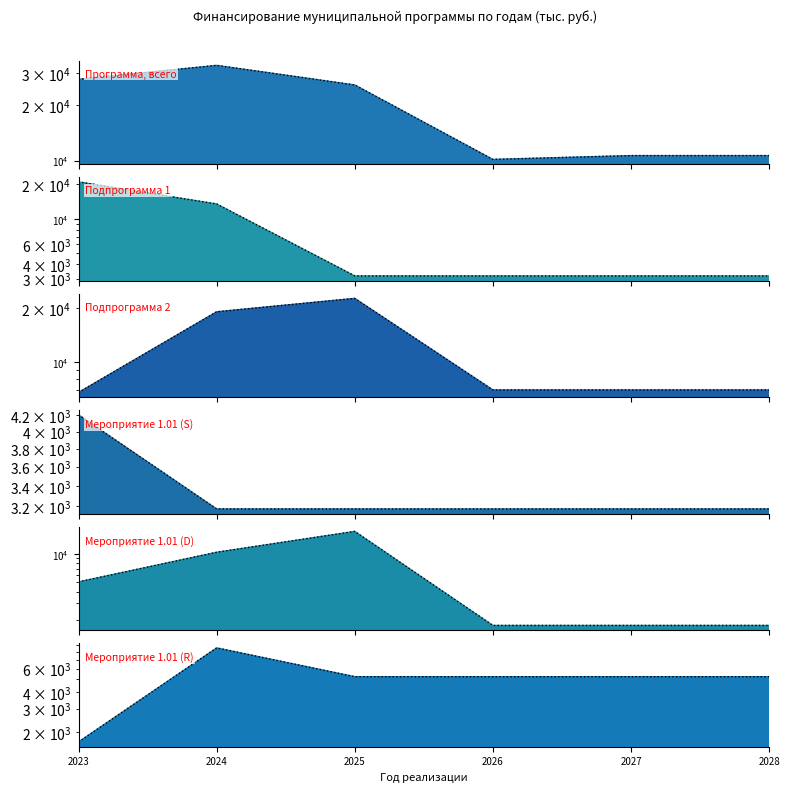

Reading left to right, transcribe all the data shown in this chart.

Программа, всего (line): 27782.0	33086.8	25874.1	10159.6	10659.6	10659.6
Подпрограмма 1 (line): 21018.9	13484.8	3175.3	3175.3	3175.3	3175.3
Подпрограмма 2 (line): 6762.9	19102.0	22698.8	6984.3	6984.3	6984.3
Мероприятие 1.01 (S) (line): 4203.8	3175.3	3175.3	3175.3	3175.3	3175.3
Мероприятие 1.01 (D) (line): 5072.2	10476.4	17460.6	1746.1	1746.1	1746.1
Мероприятие 1.01 (R) (line): 1690.7	8625.6	5238.2	5238.2	5238.2	5238.2